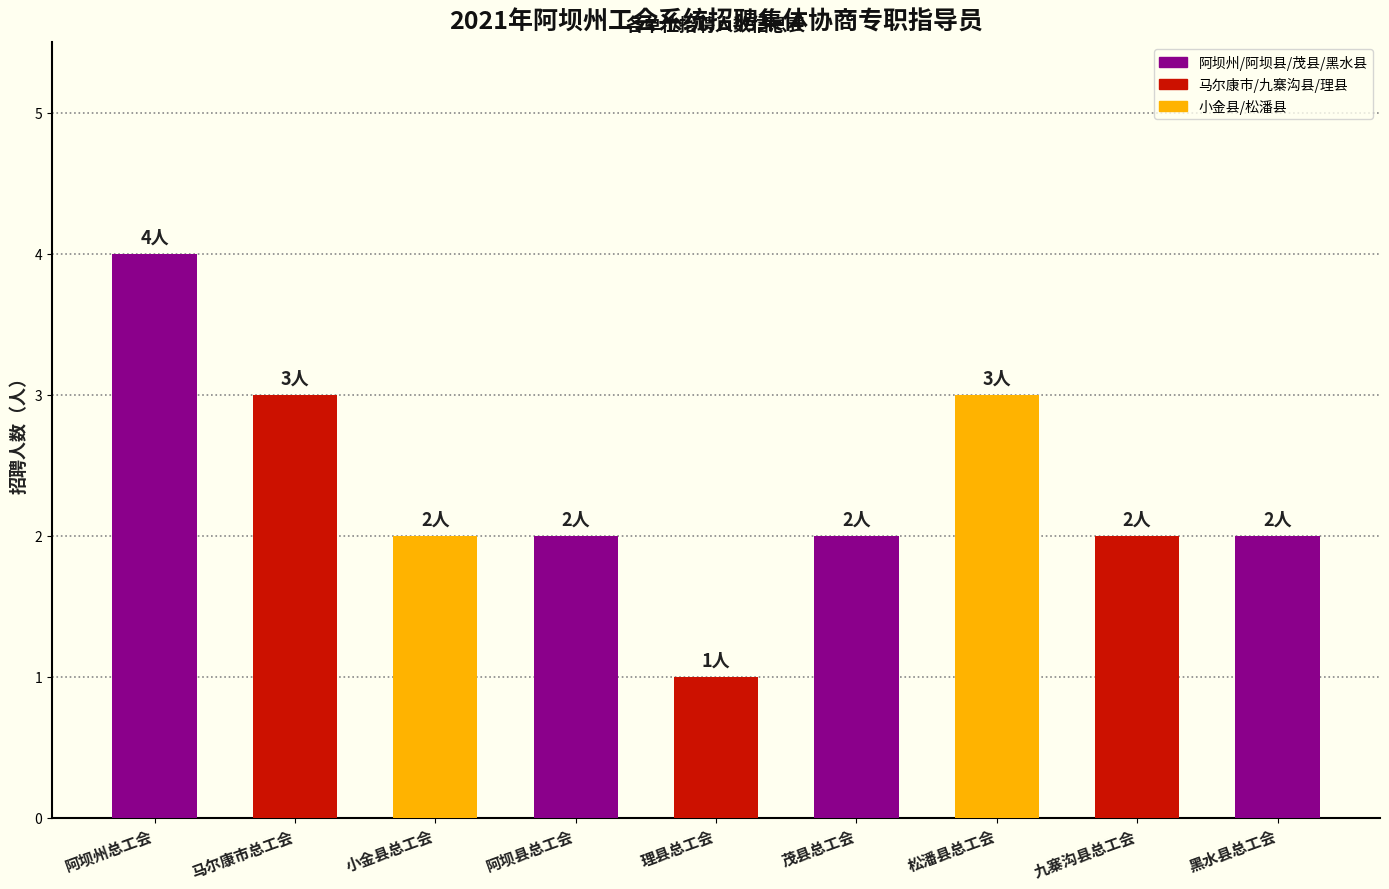

Between 松潘县总工会 and 阿坝州总工会, which is larger?

阿坝州总工会